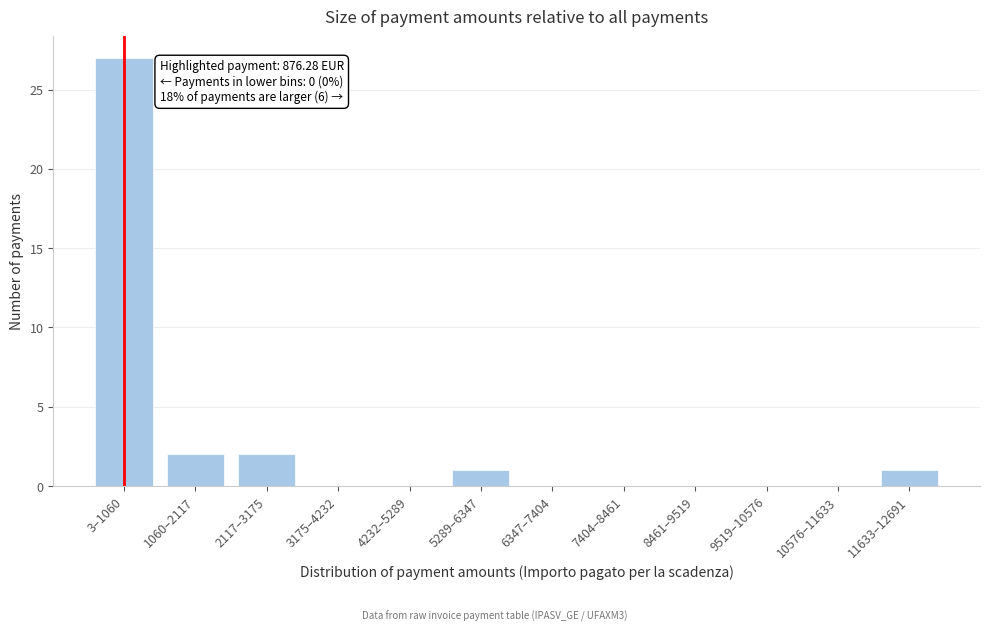

Reading left to right, list all the values displayed in this chart.

3–1060=27	1060–2117=2	2117–3175=2	3175–4232=0	4232–5289=0	5289–6347=1	6347–7404=0	7404–8461=0	8461–9519=0	9519–10576=0	10576–11633=0	11633–12691=1